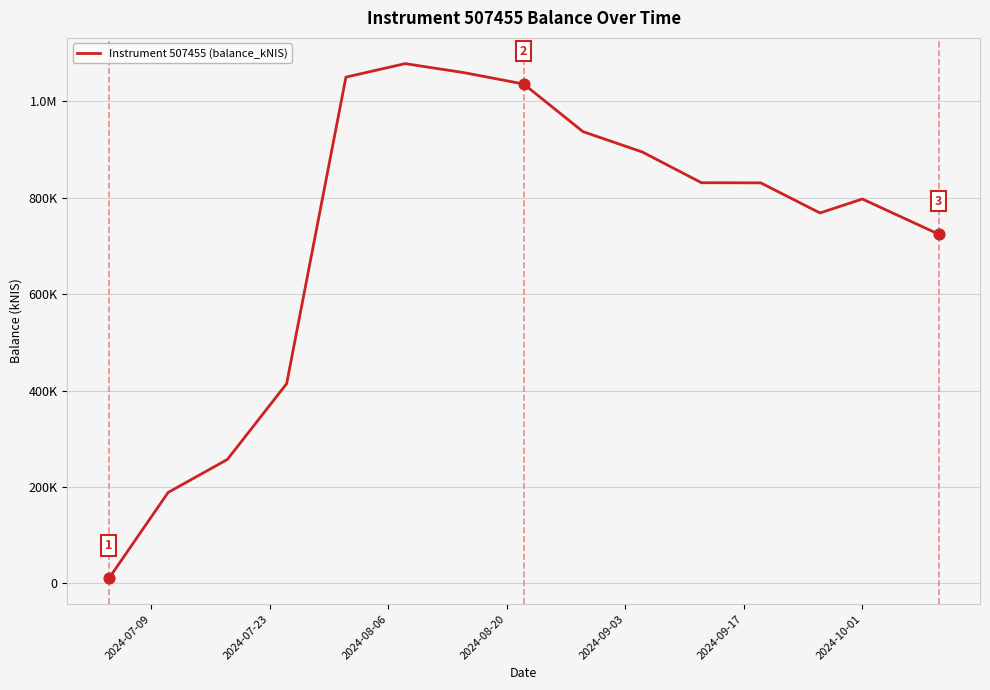

Is this an area chart (filled region under the line)?

No